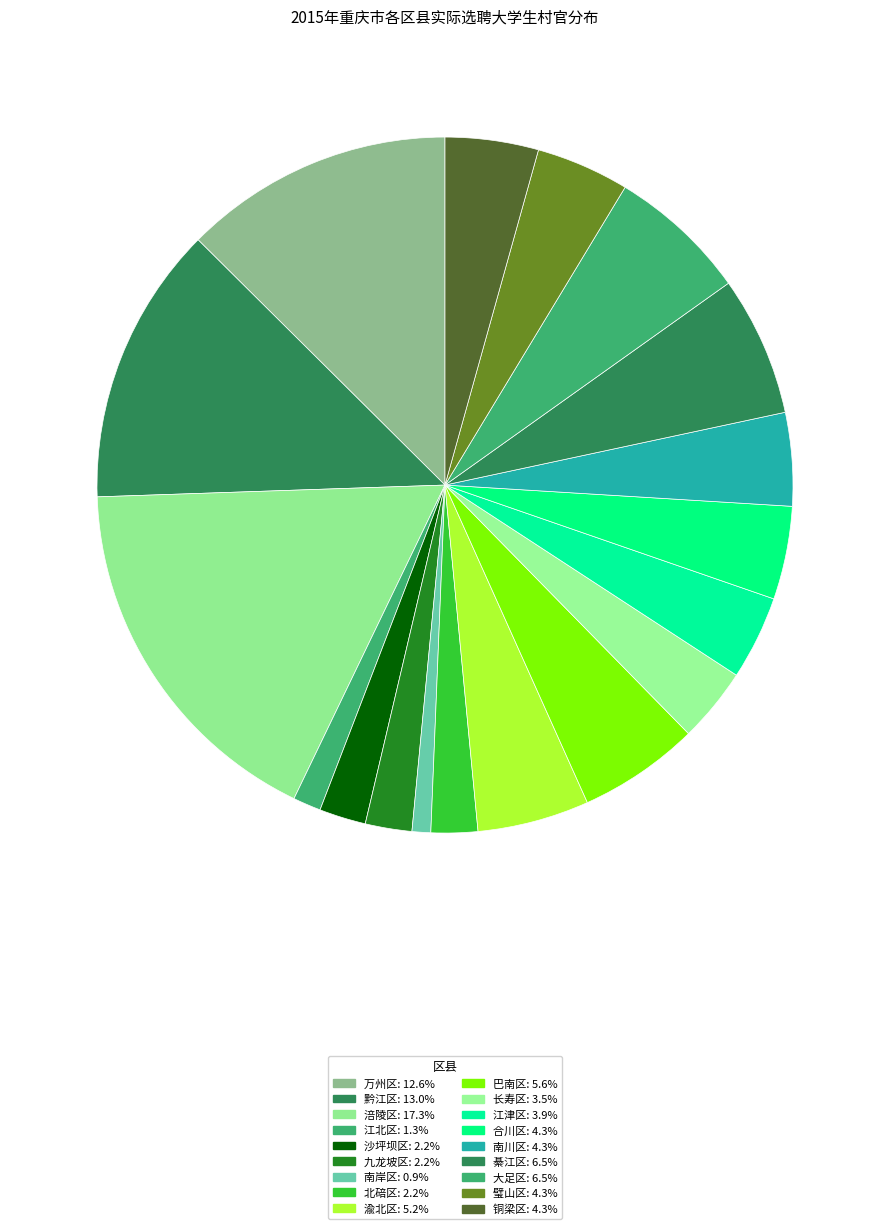

Between 巴南区 and 九龙坡区, which is larger?

巴南区